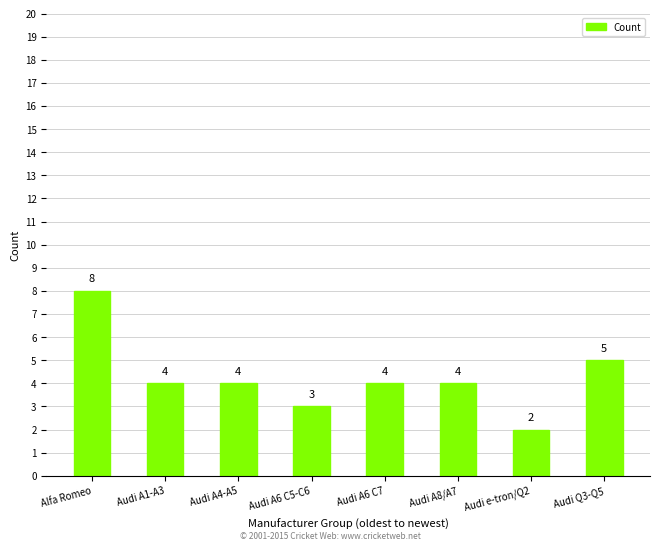

What is the label of the 6th bar from the right?

Audi A4-A5